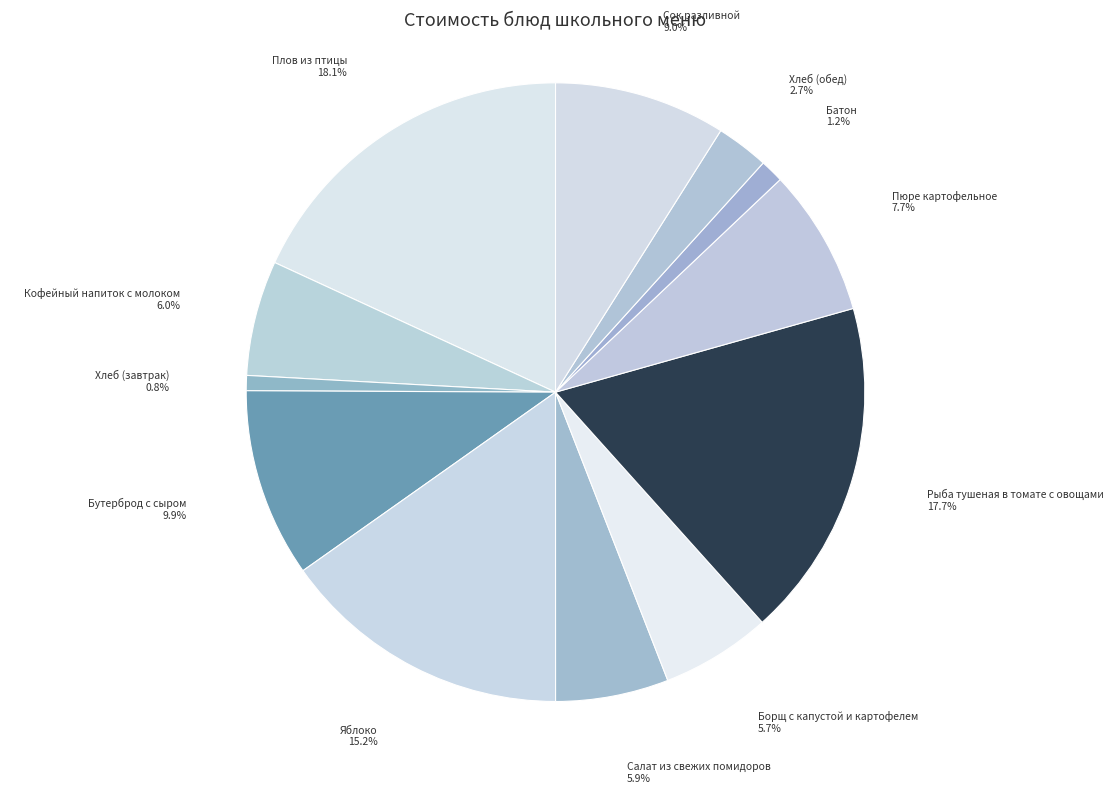

Which category has the smallest portion of the pie?

Хлеб (завтрак)